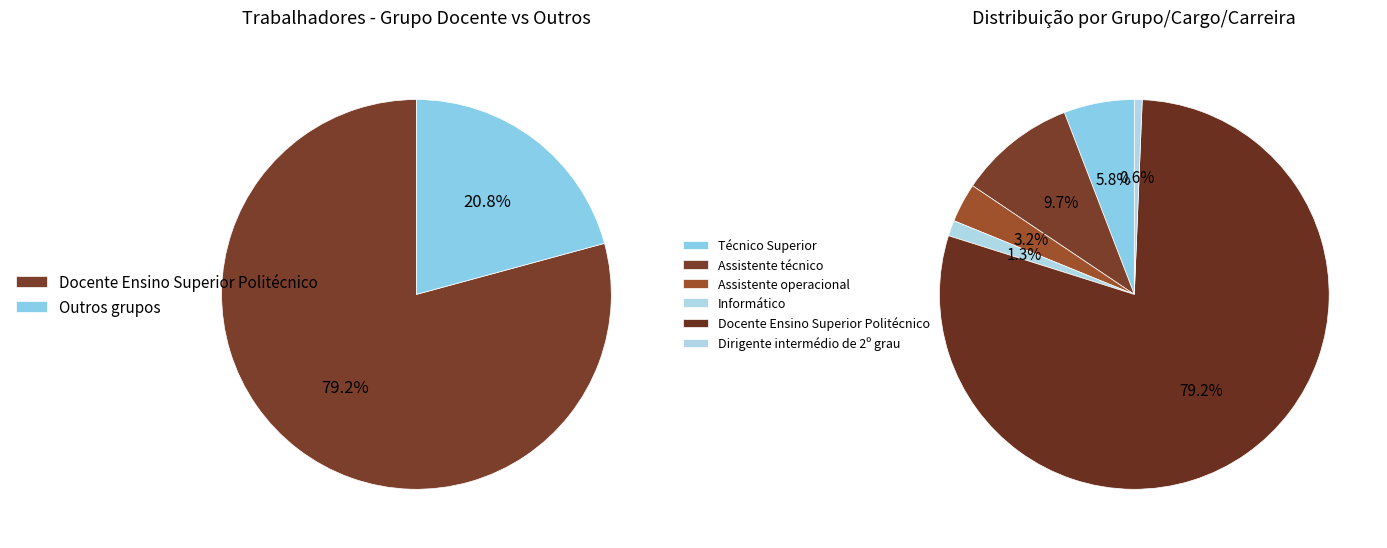

To the nearest percent, what percentage of the pie is Assistente operacional?

3%